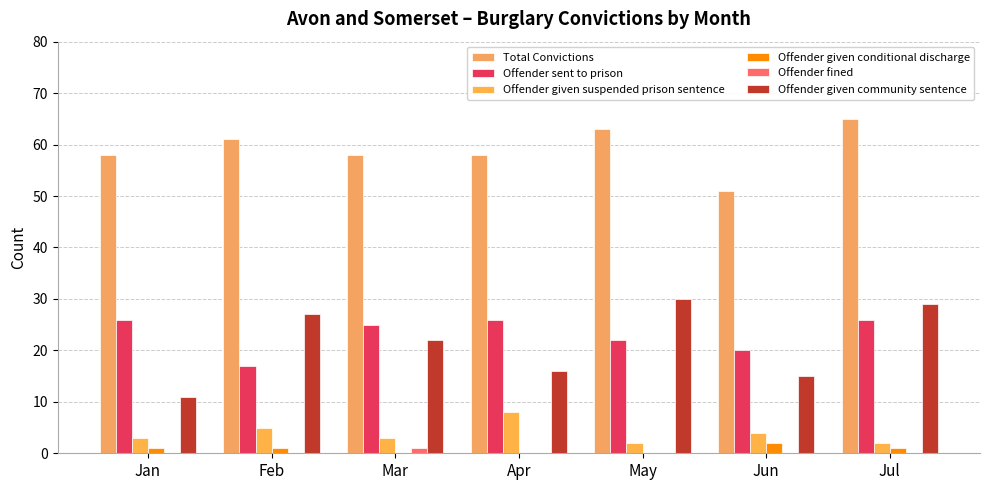

Reading left to right, list all the values displayed in this chart.

Total Convictions: 58	61	58	58	63	51	65
Offender sent to prison: 26	17	25	26	22	20	26
Offender given suspended prison sentence: 3	5	3	8	2	4	2
Offender given conditional discharge: 1	1	0	0	0	2	1
Offender fined: 0	0	1	0	0	0	0
Offender given community sentence: 11	27	22	16	30	15	29